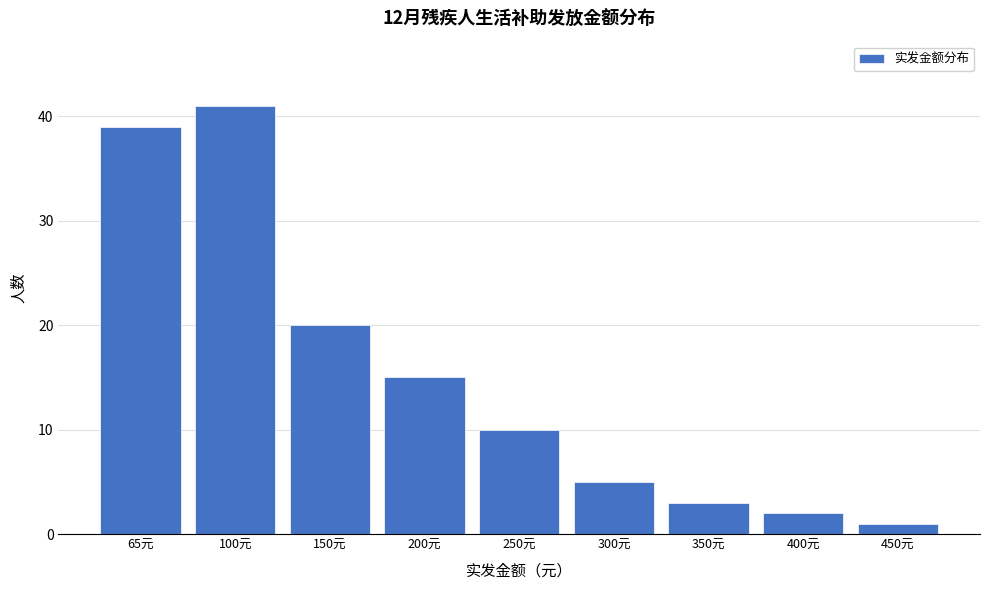

Reading left to right, list all the values displayed in this chart.

39	41	20	15	10	5	3	2	1